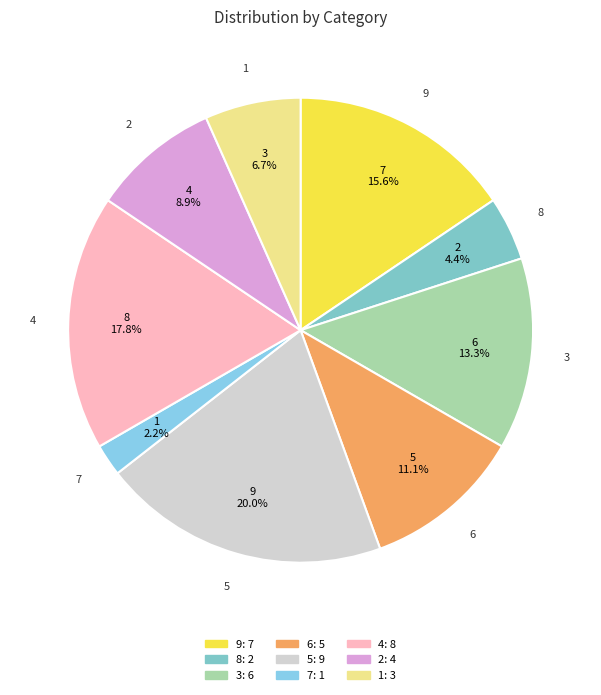

What is the smallest slice in the pie chart?

7